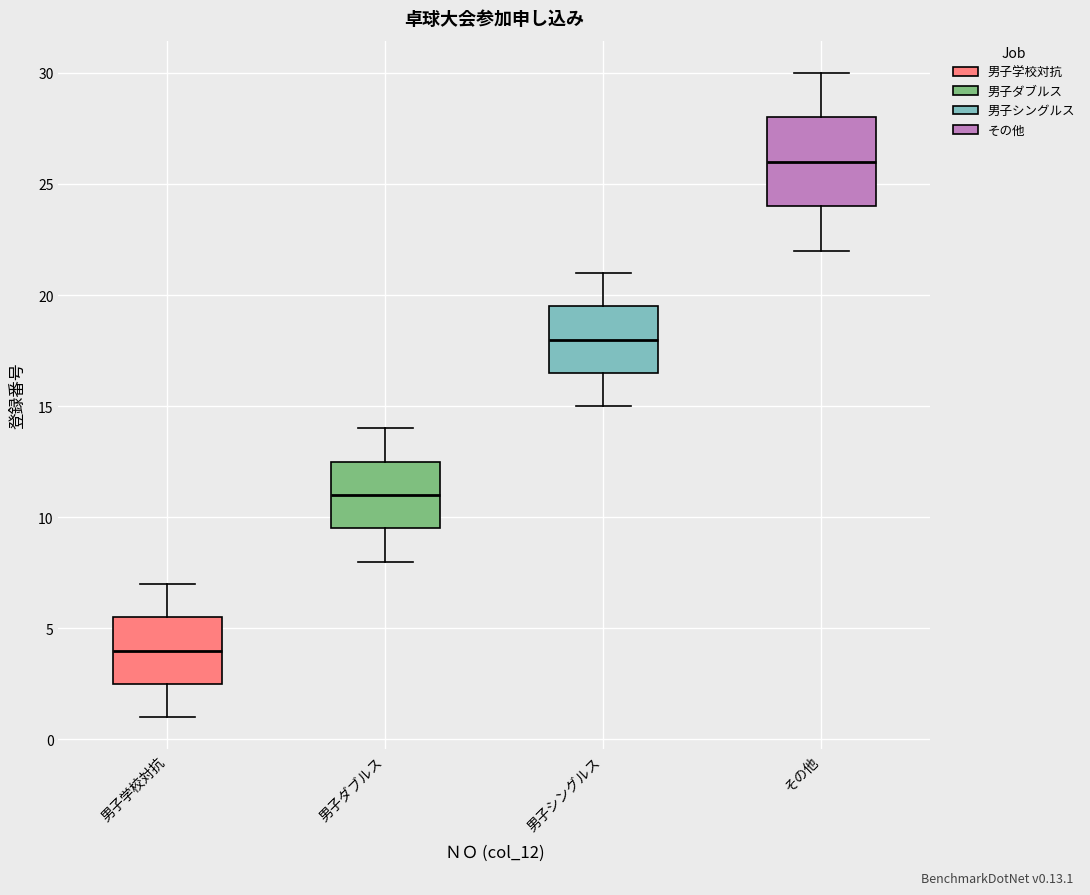

Where is the lower edge of the box for 男子学校対抗 on the y-axis? The values are not printed on the chart, so give them approximately, as read against the axis.

2.5